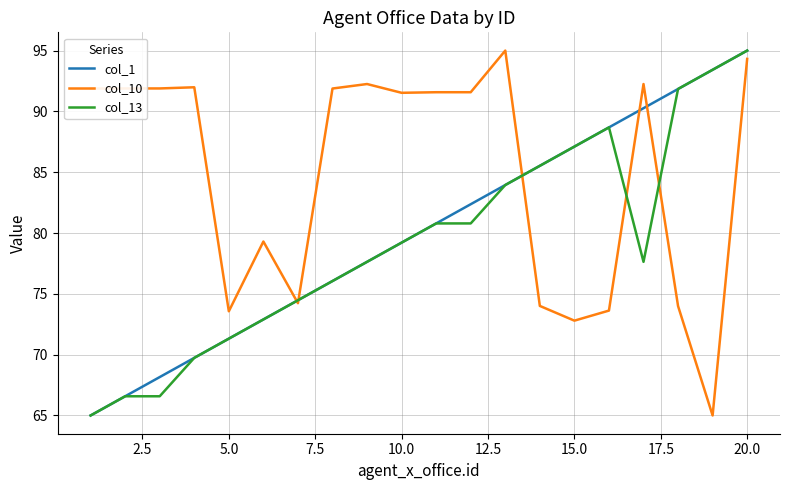

What is the minimum value shown in the chart?

65.0